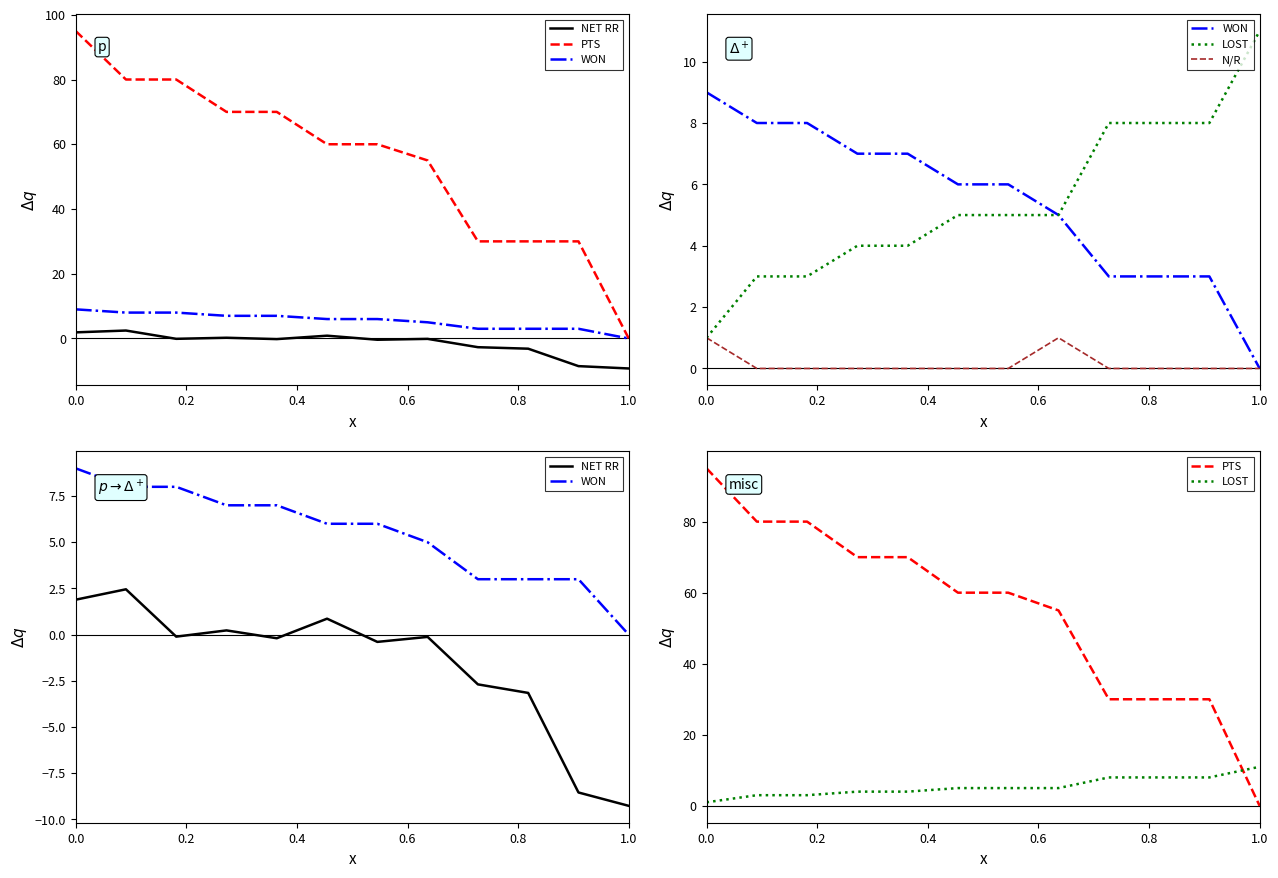

What is the value of the NET RR point at the 6th from the left?

0.9